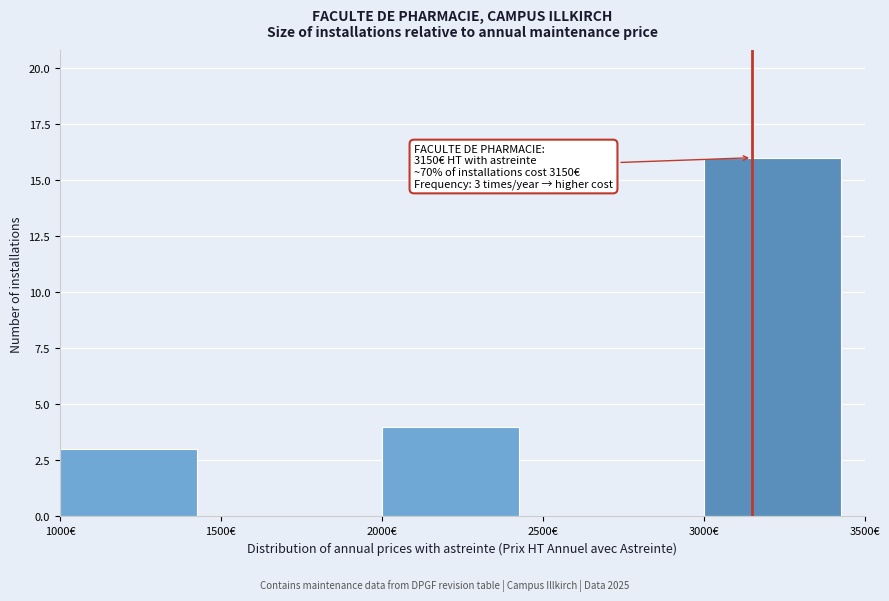

Which range on the x-axis has the tallest bar?

3000 to 3500